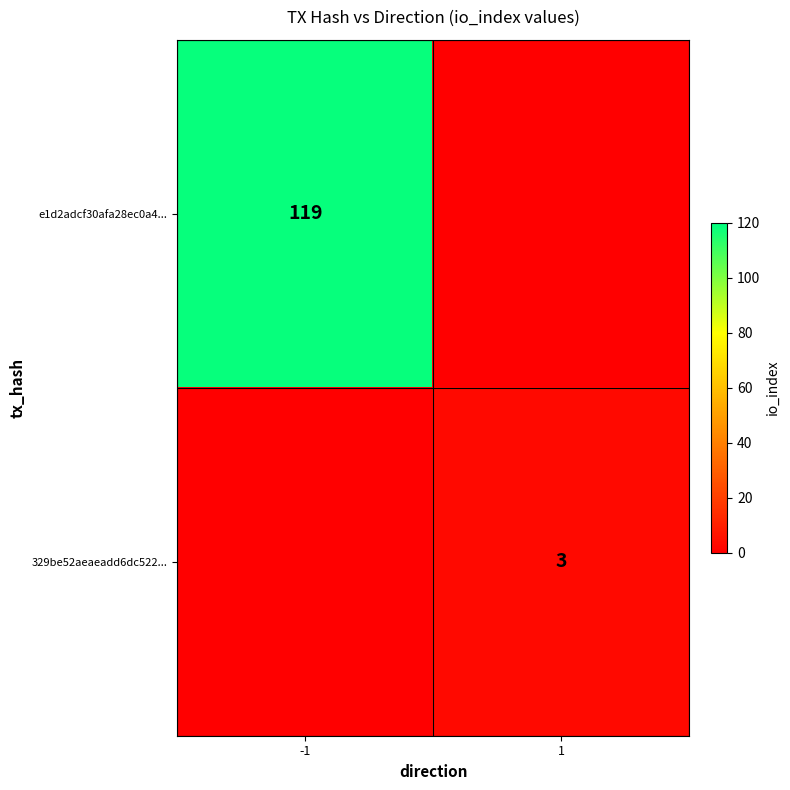

The 329be52aeaeadd6dc522... series shows 4 at 1. True or false?

False